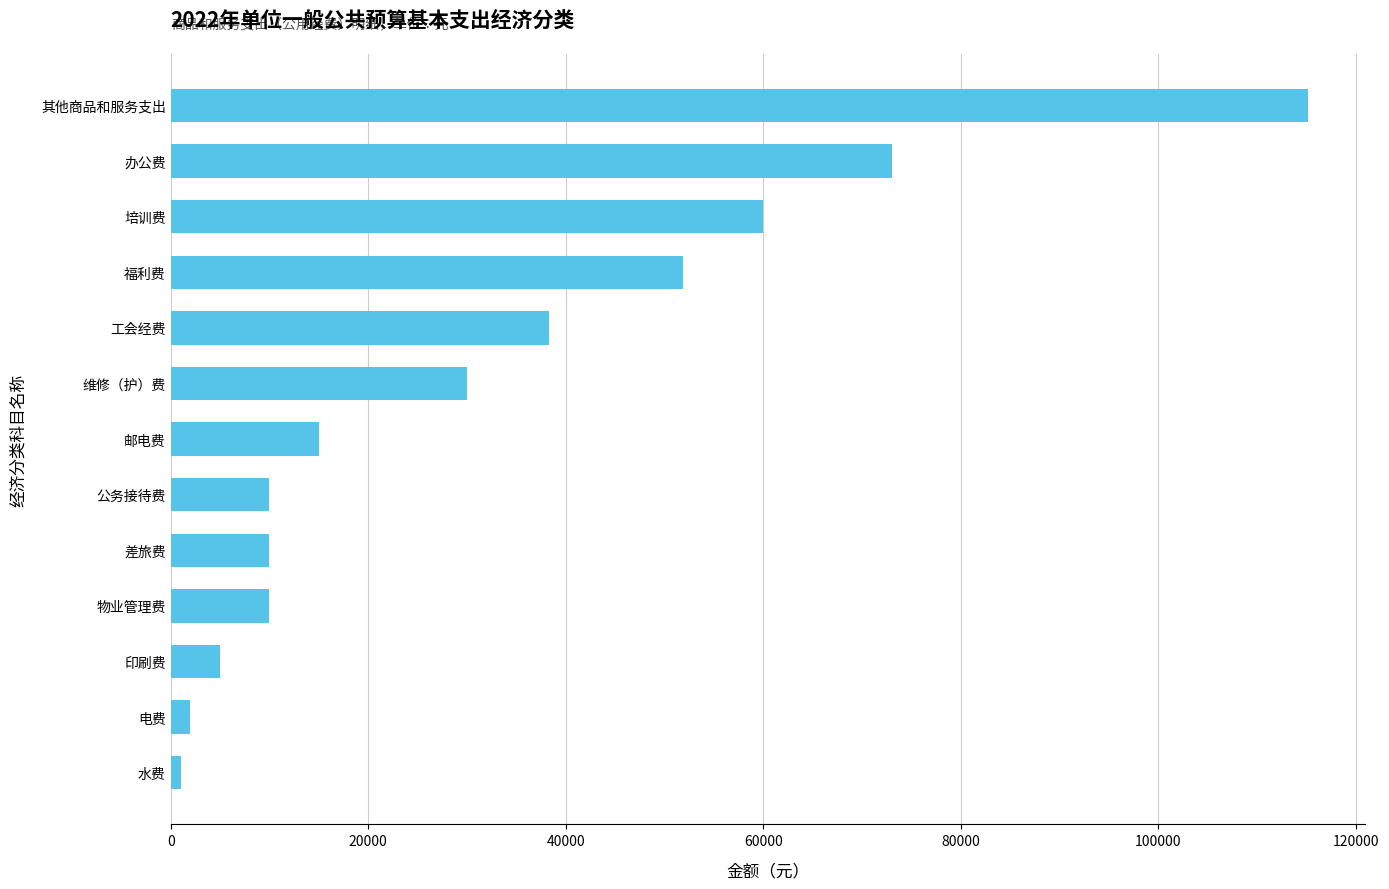

What is the difference between the maximum and minimum values?

114200